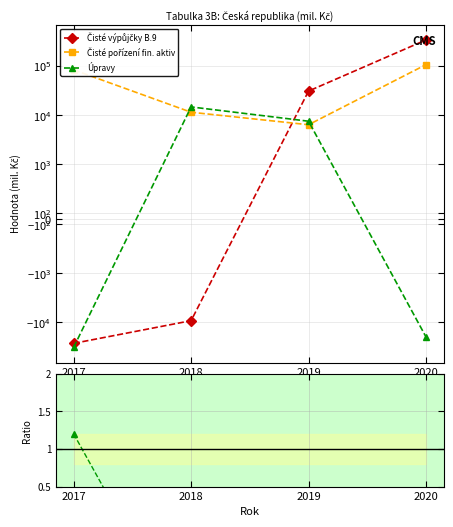

Is this an area chart (filled region under the line)?

No